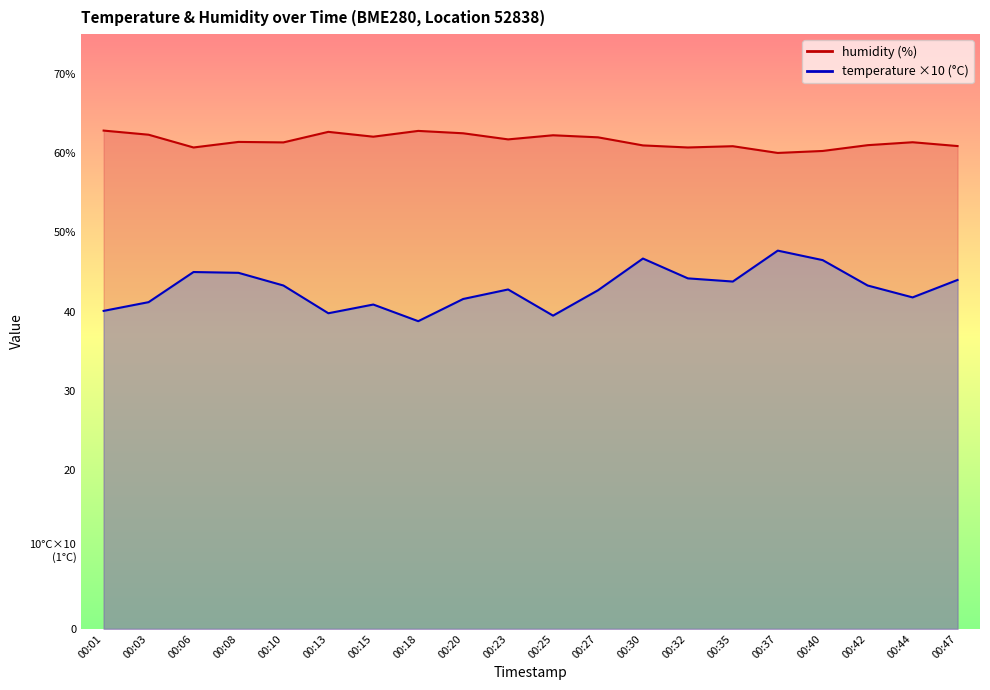

True or false: humidity and temperature intersect in this chart.

False